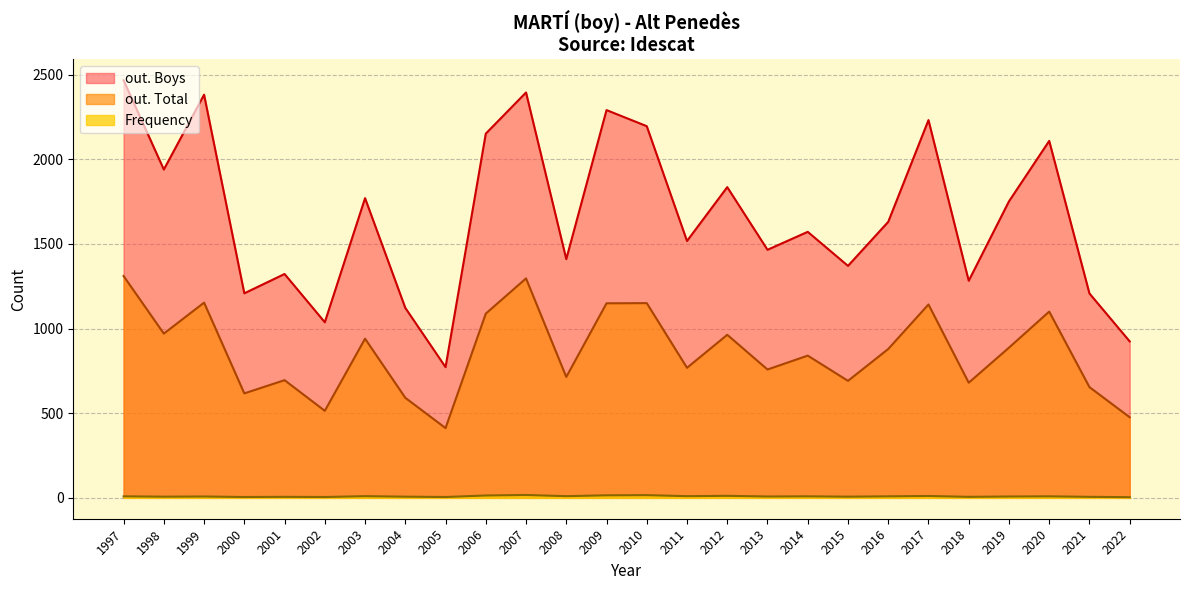

Does the chart display data point markers on the line(s)?

No